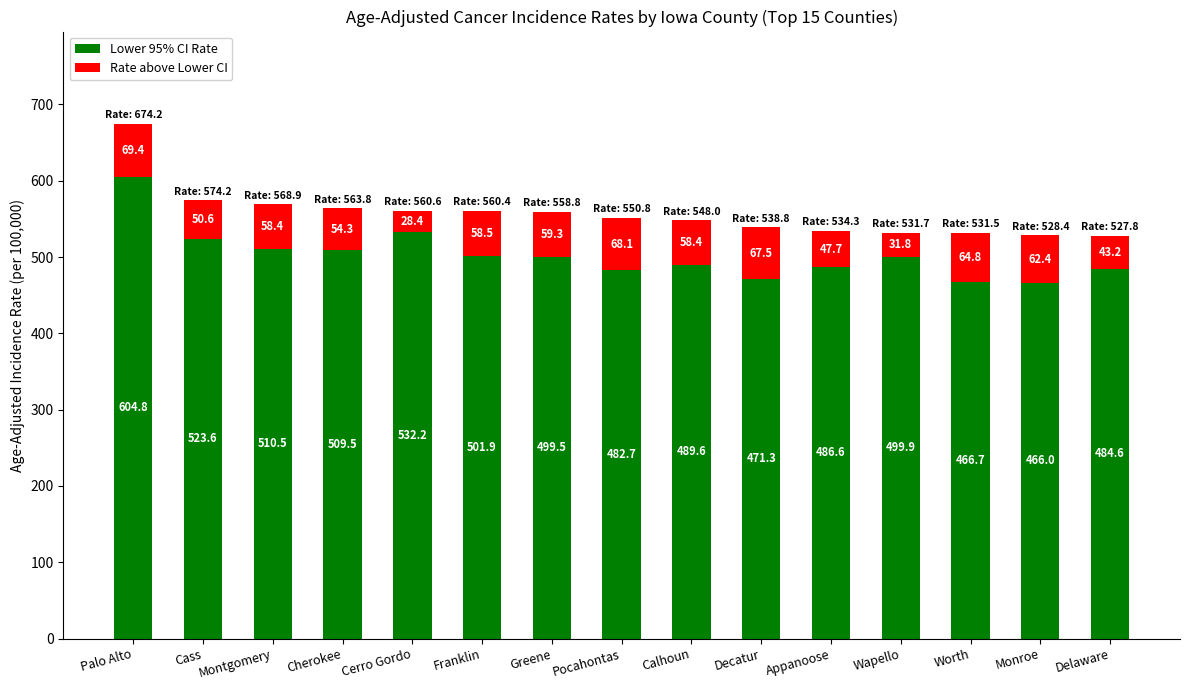

At which category is the sum across all series the highest?

Palo Alto